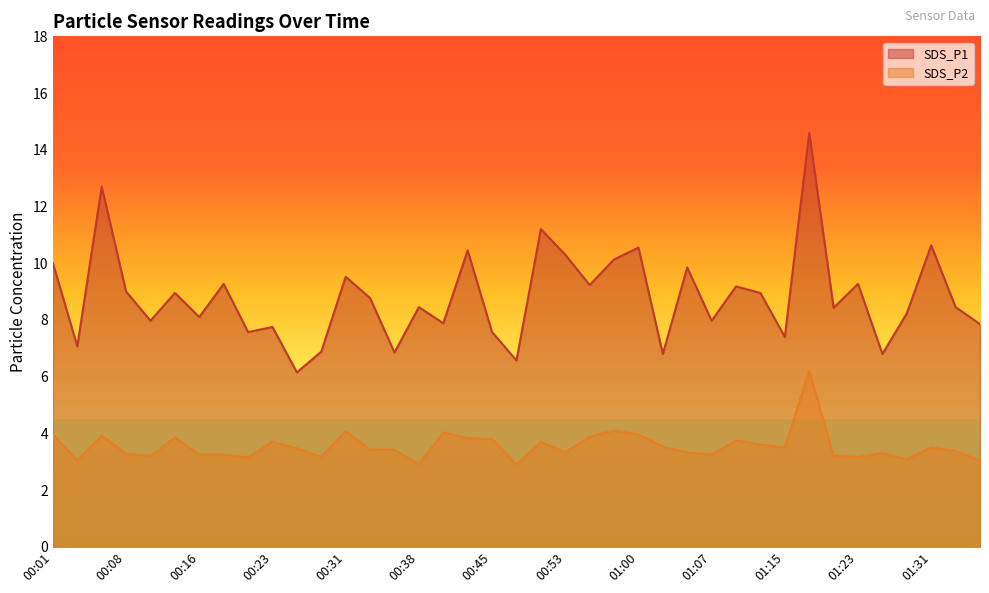

What is the approximate value of SDS_P1 at 00:43?

10.4